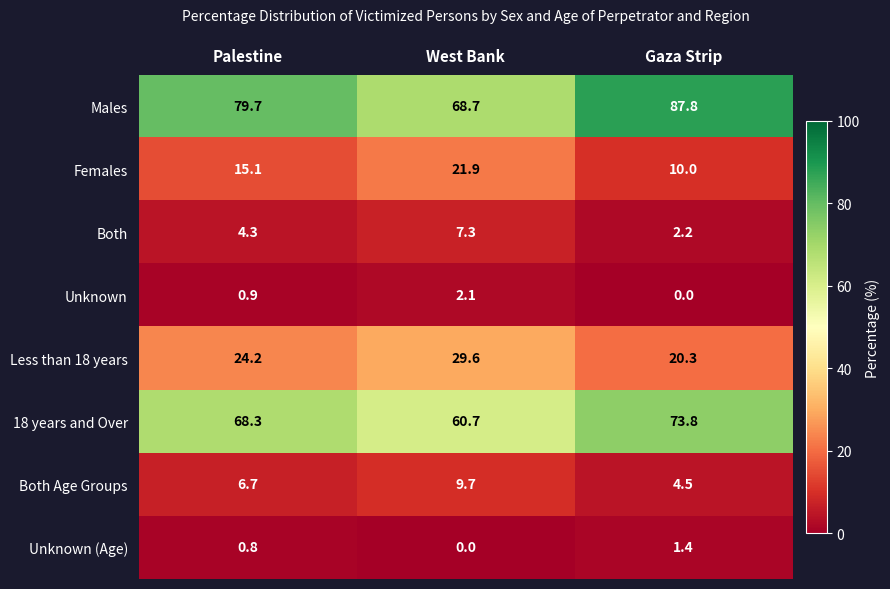

What is the difference between the highest and lowest values at West Bank?

68.7